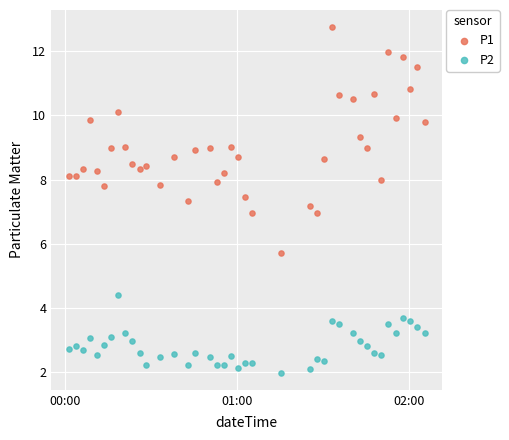

Which series contains the highest Y value?

P1